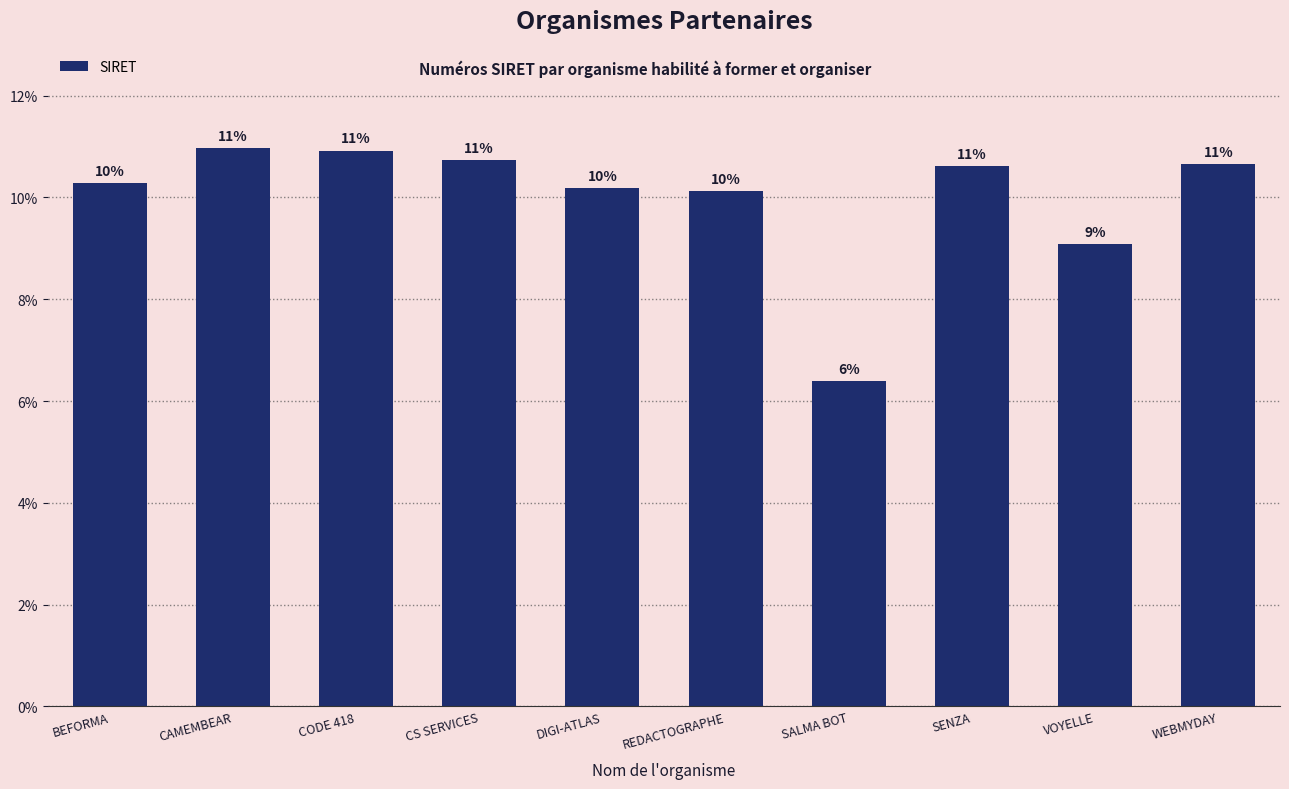

The chart shows a value of 3.9 at VOYELLE. True or false?

False